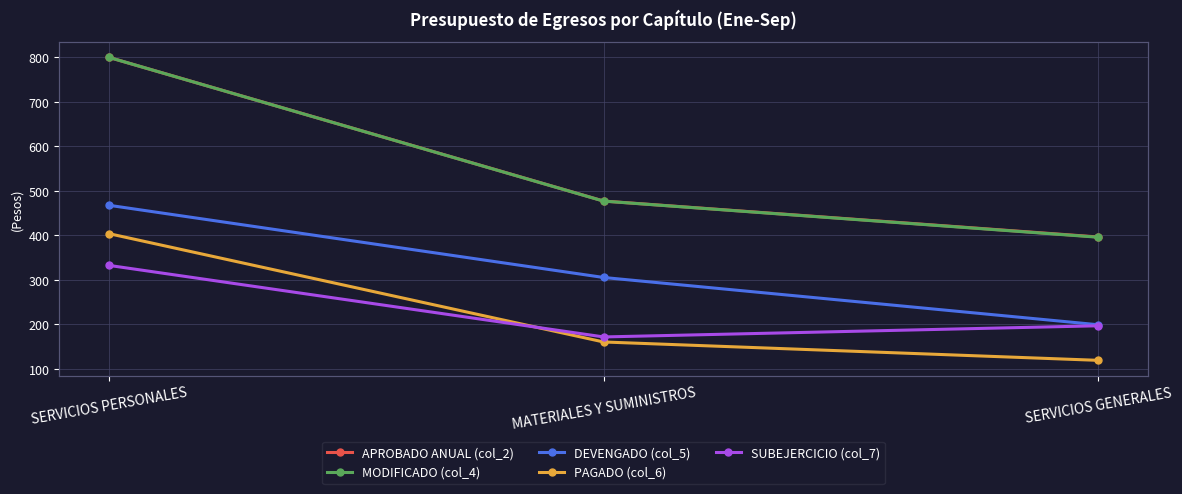

What position from the right is SERVICIOS PERSONALES?

3